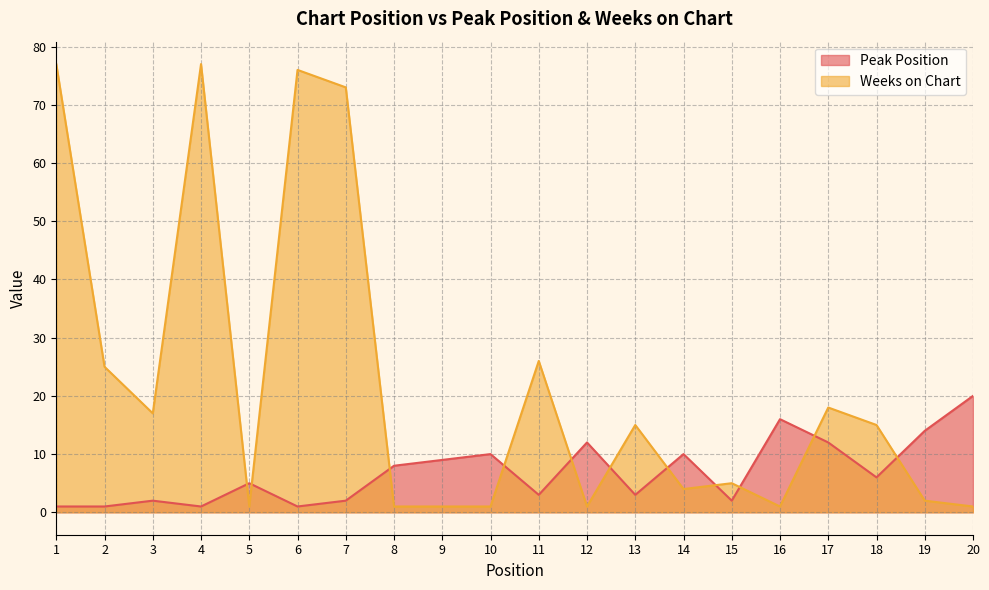

What is the difference between the highest and lowest values at 12?

11